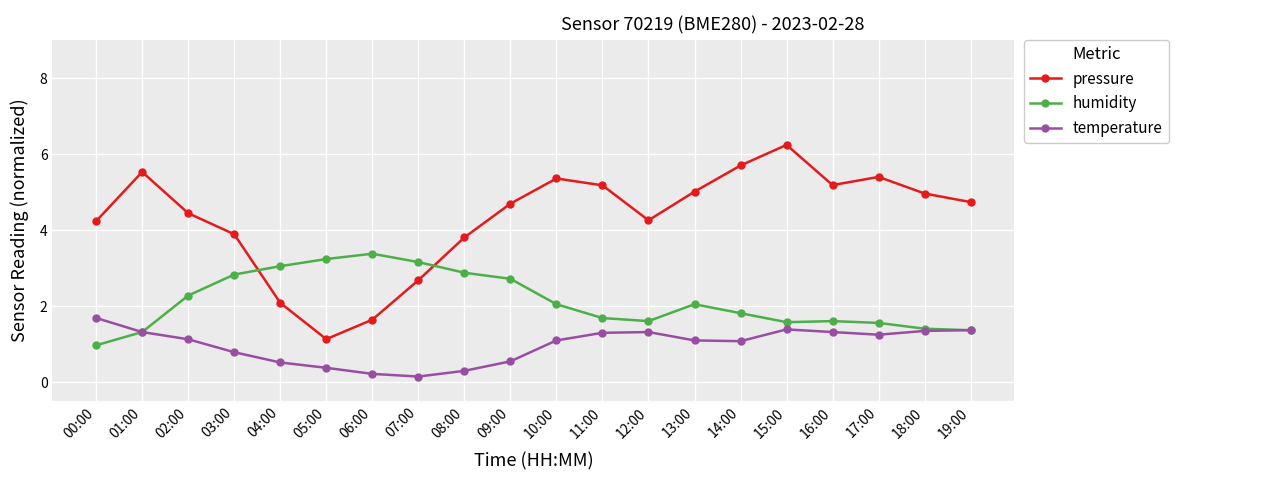

What is the maximum value for pressure?

6.2